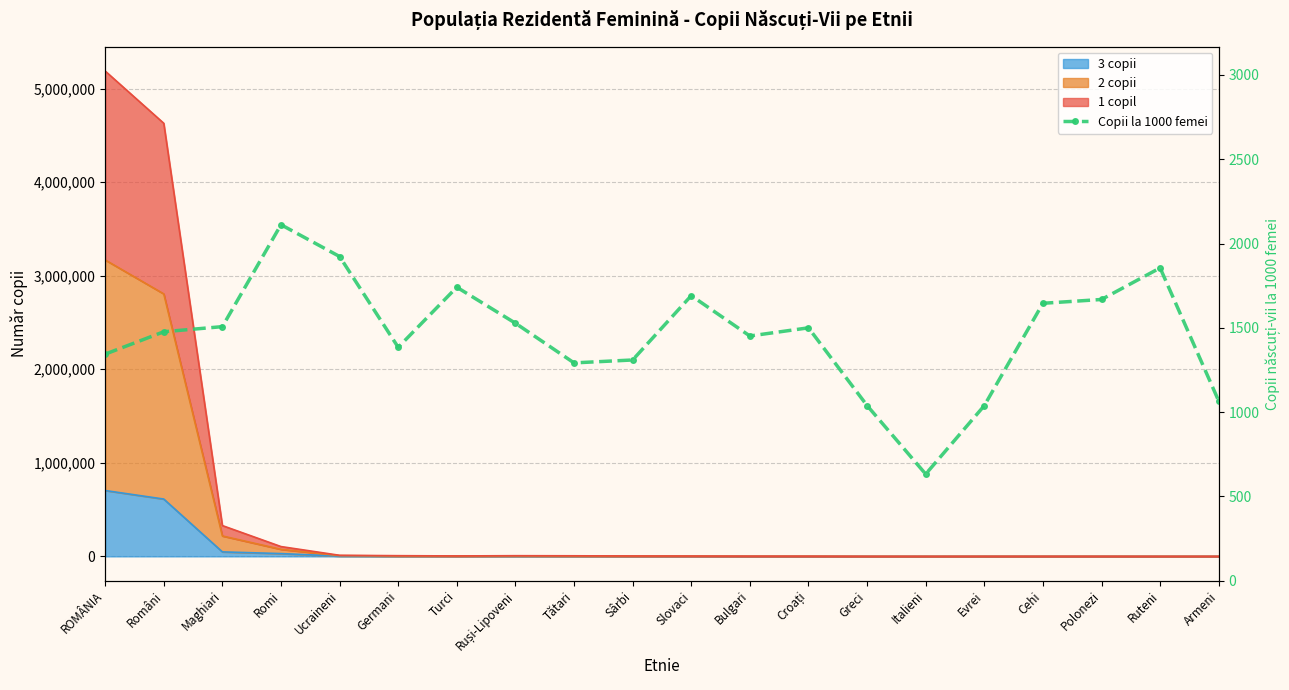

The value at Slovaci is 409.8. True or false?

False